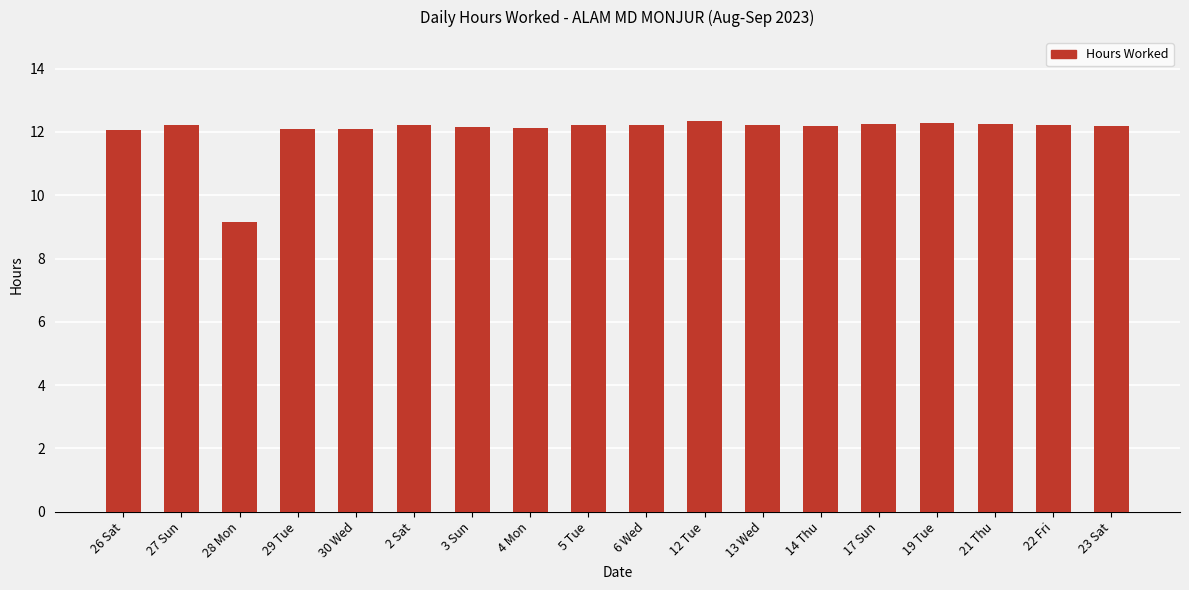

How many bars are there in total?

18